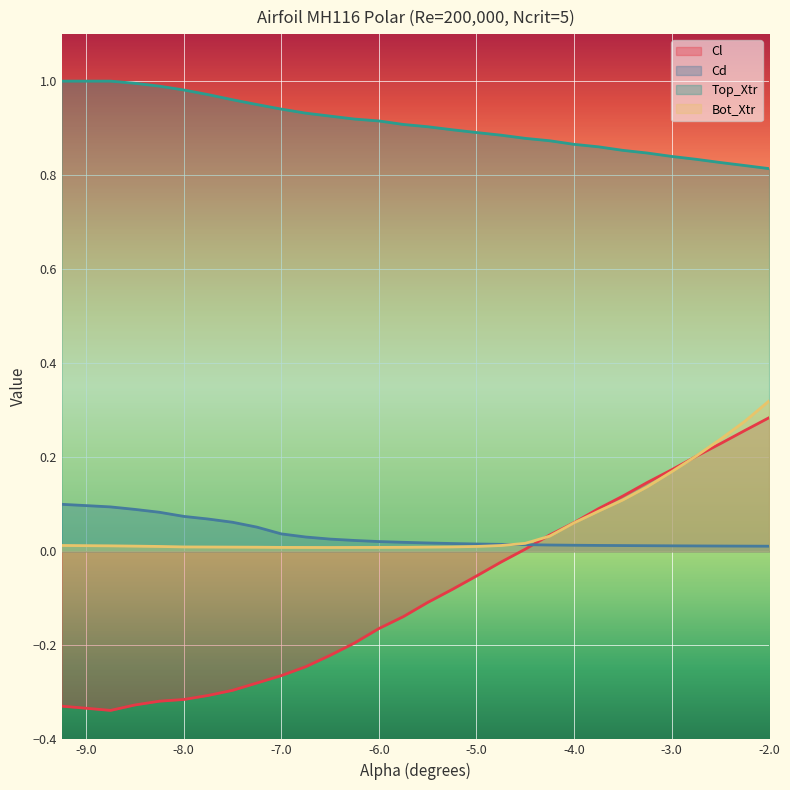

Count the number of data series in this chart.

4